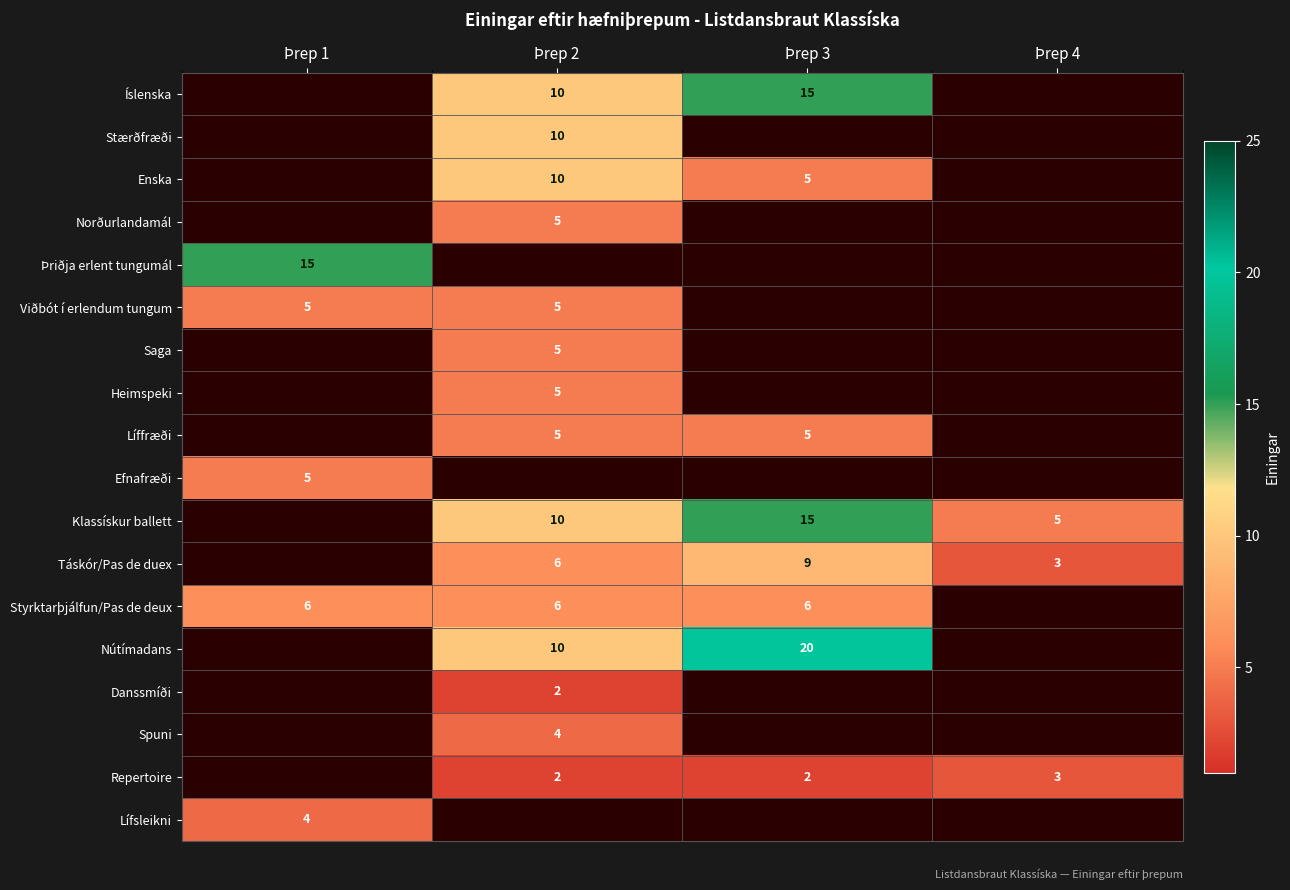

What is the sum of the Enska values at Þrep 3 and Þrep 2?

15